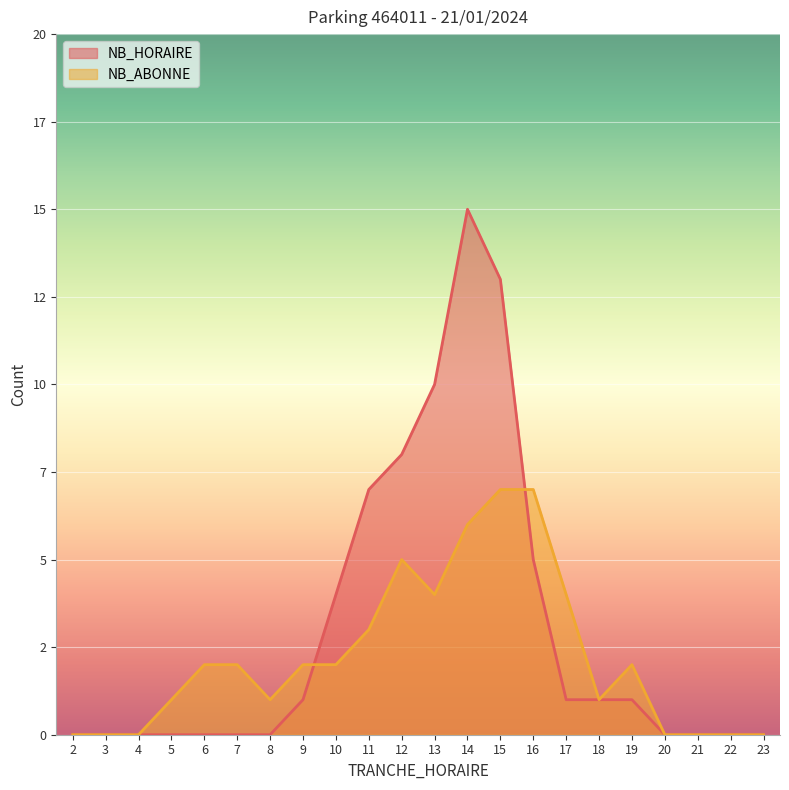

How many data points in NB_HORAIRE are less than 1?

11